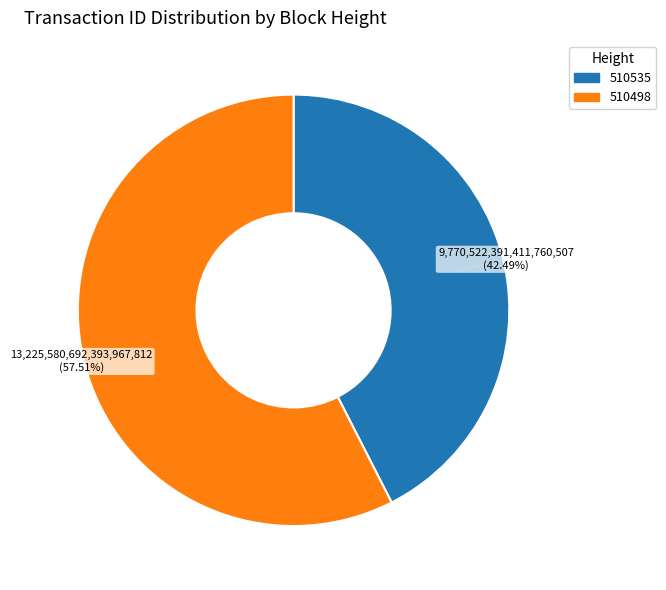

Count the number of slices in the pie.

2